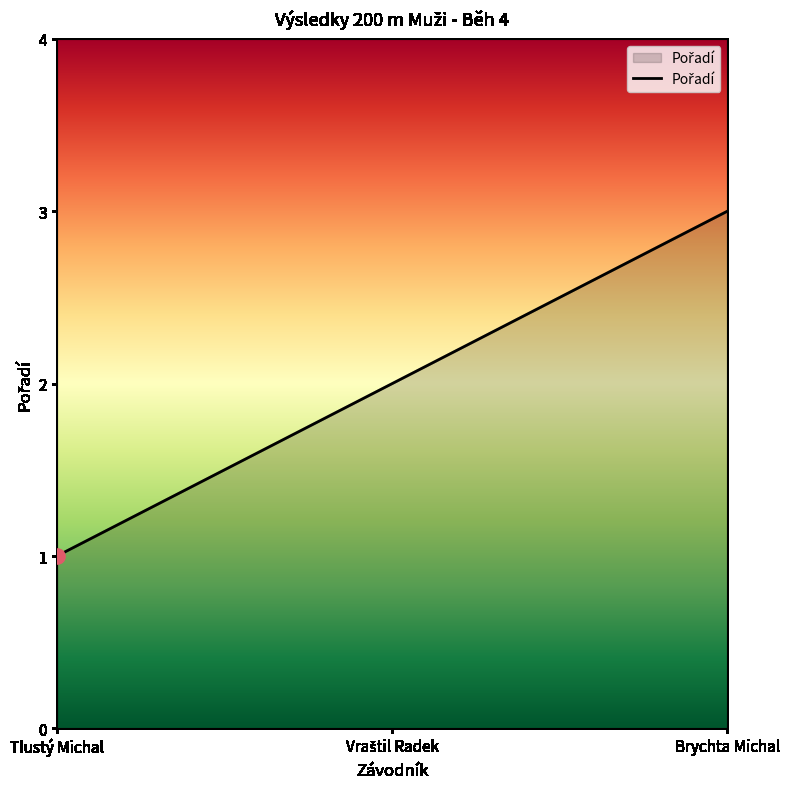

Between Brychta Michal and Tlustý Michal, which is larger?

Brychta Michal